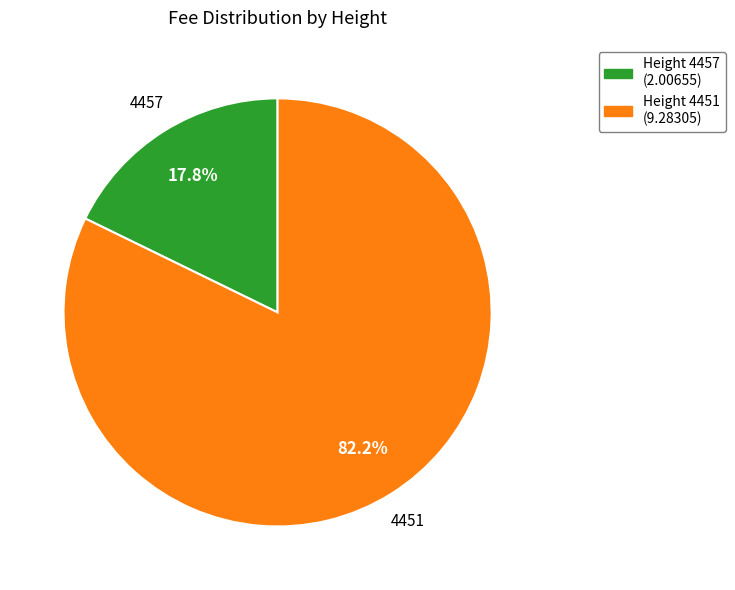

Approximately how many times larger is the value at Height 4451 (9.28305) compared to Height 4457 (2.00655)?

4.6